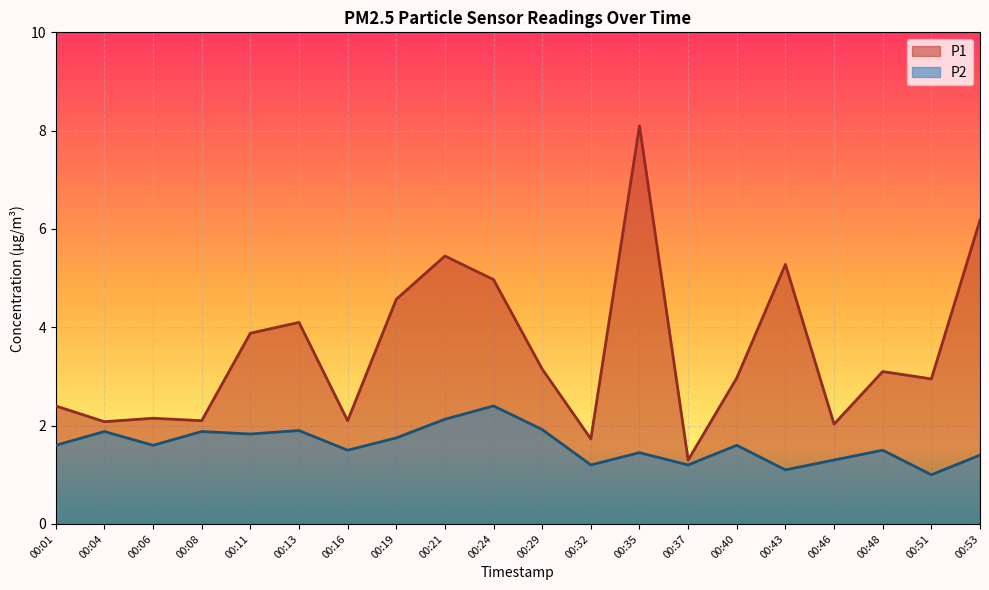

What is the total value across all series at 00:51?

4.0